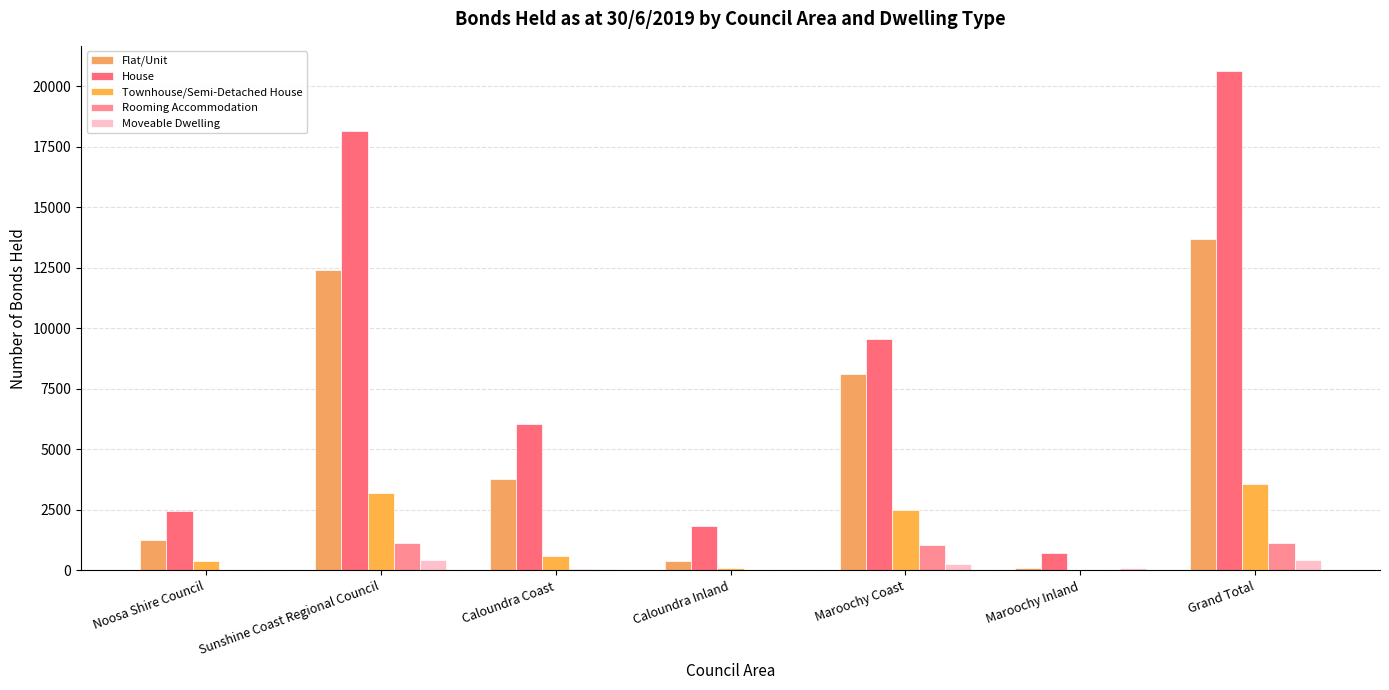

Where is Flat/Unit nearest to the value 6906?

Maroochy Coast